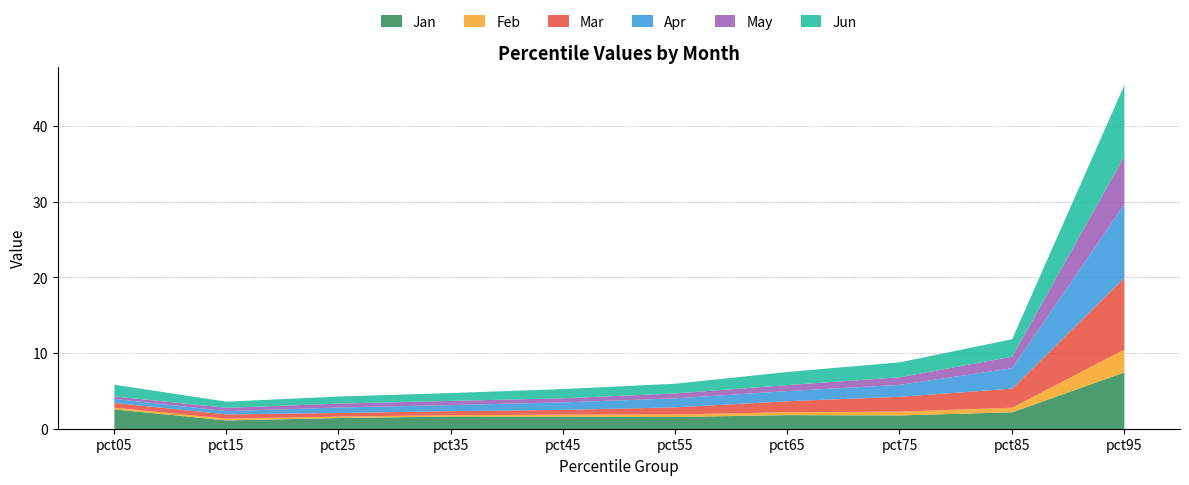

Count the number of data series in this chart.

6